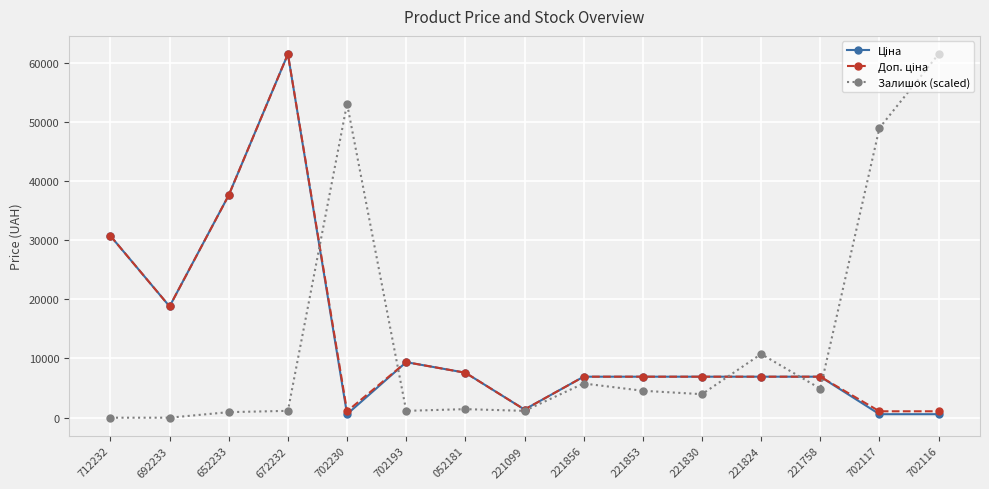

The value of Залишок (scaled) at 712232 is 40617.3. True or false?

False